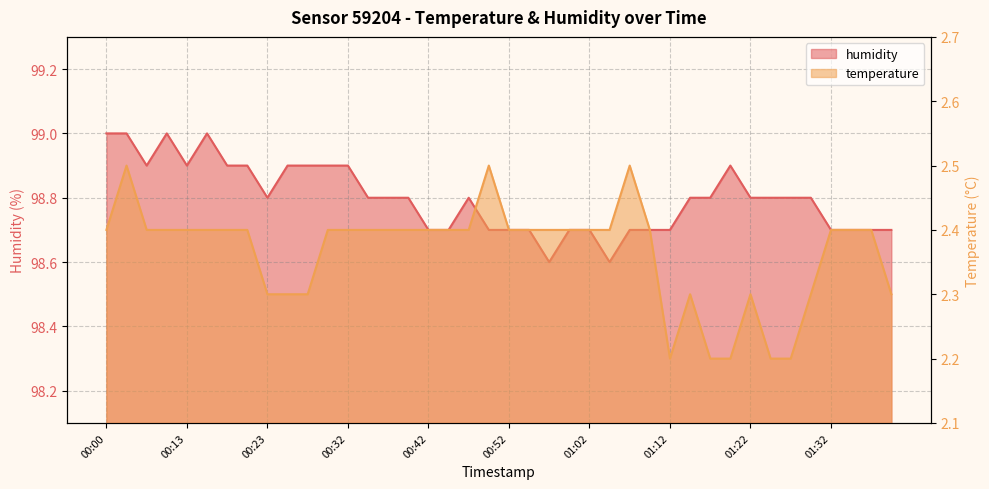

True or false: humidity and temperature cross at least once.

False